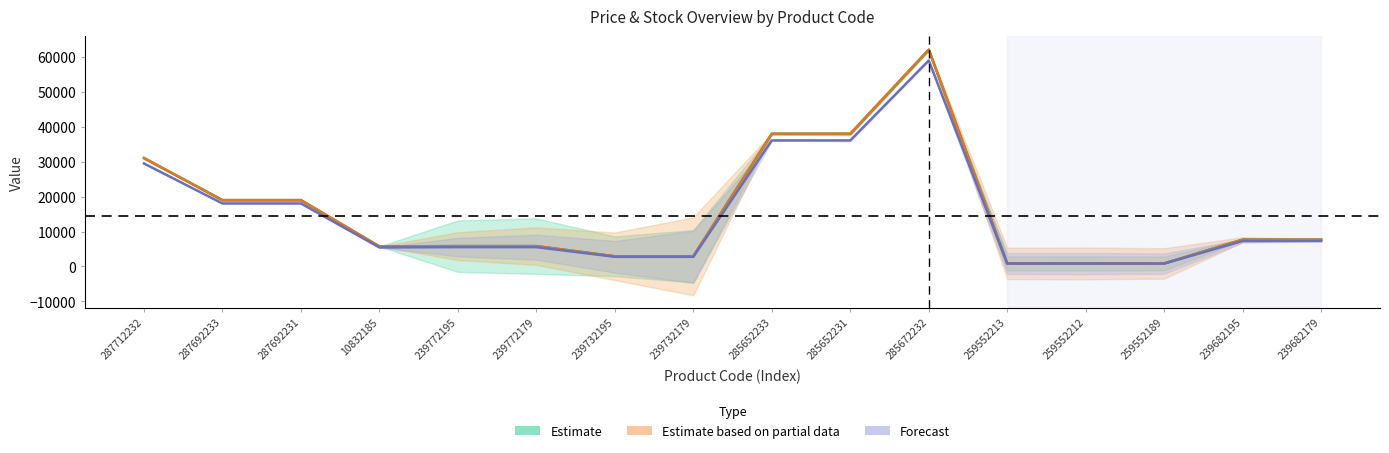

True or false: Ціна has a value of 5736.9 at 10832185.

True